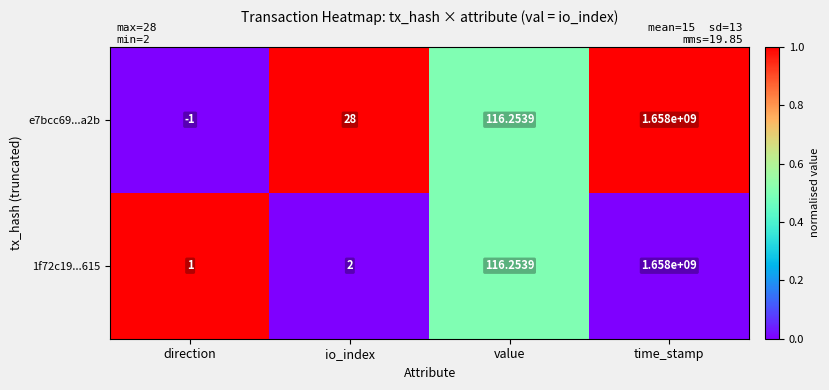

Where does the 1f72c19...615 series first go above 116?

value